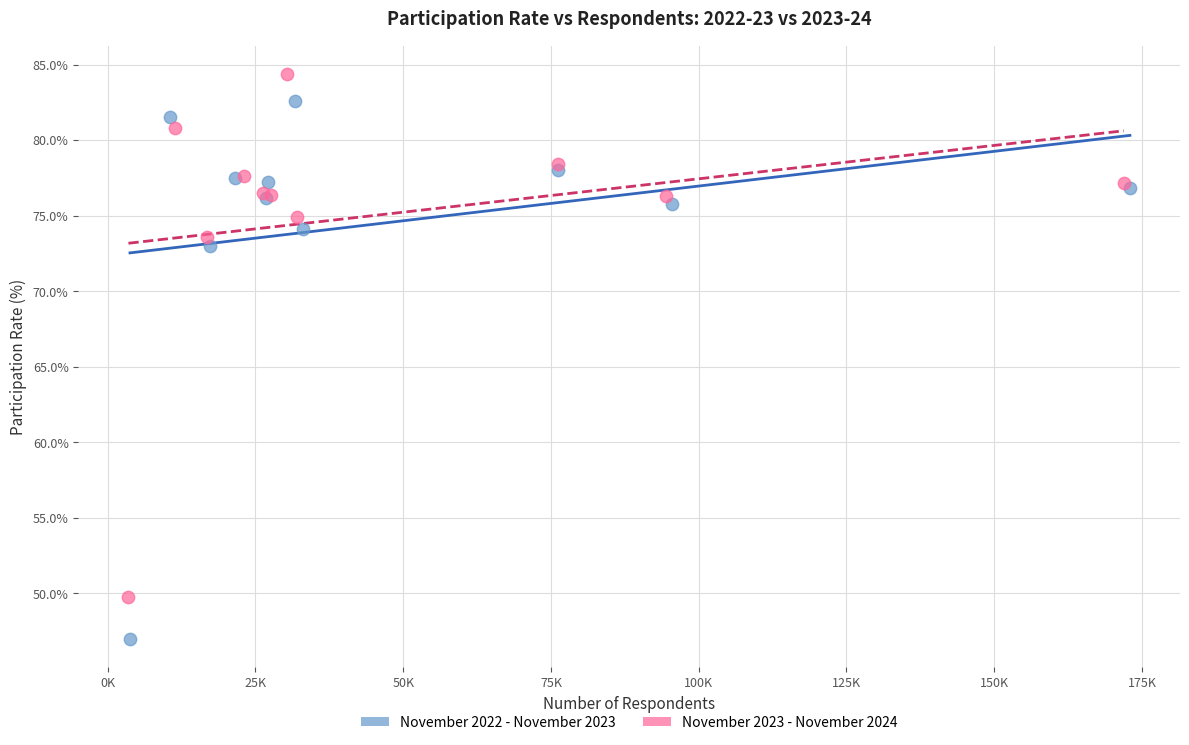

What are all the series names shown in the legend?

November 2022 - November 2023, November 2023 - November 2024